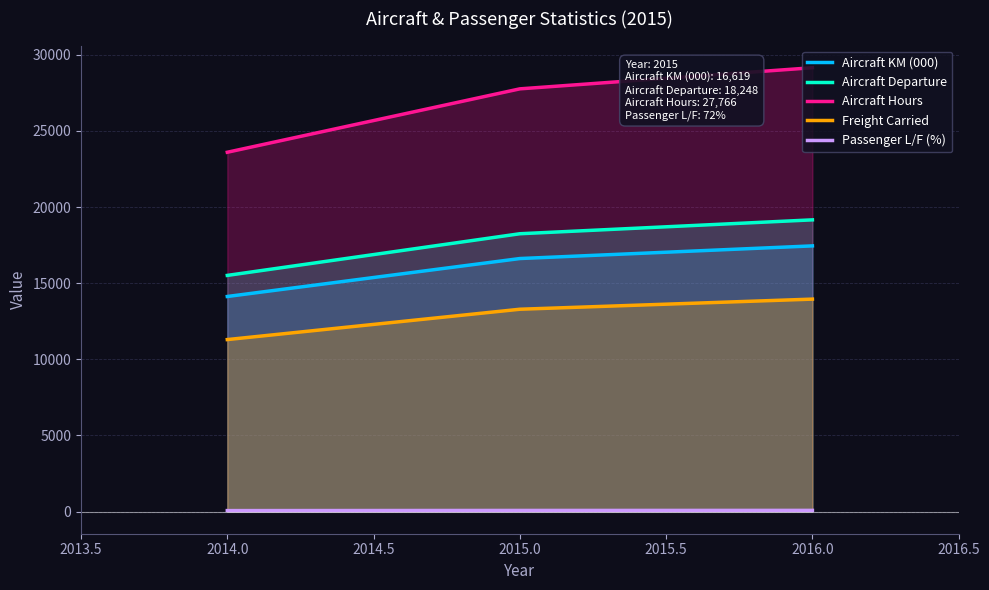

True or false: Freight Carried has a value of 3953.7 at 2014.0.

False